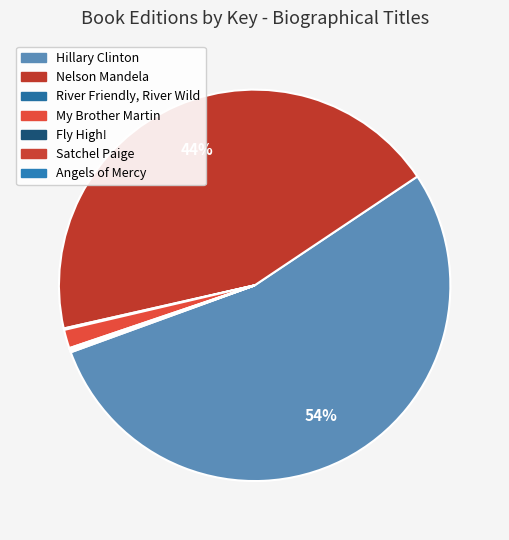

True or false: River Friendly, River Wild accounts for 0% of the total.

True